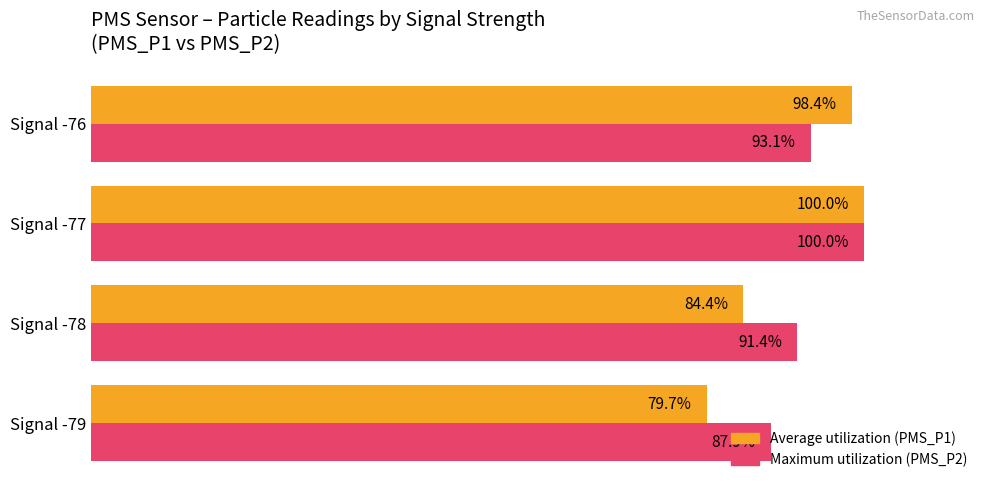

At which category is the sum across all series the highest?

Signal -77